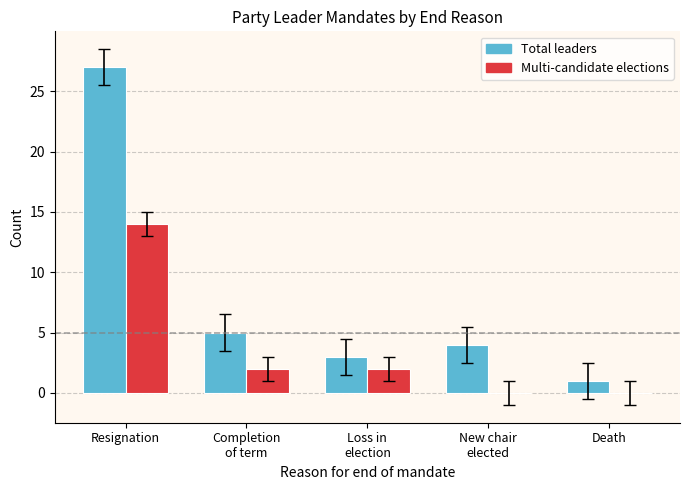

The value of Multi-candidate elections at Completion
of term is 2. True or false?

True